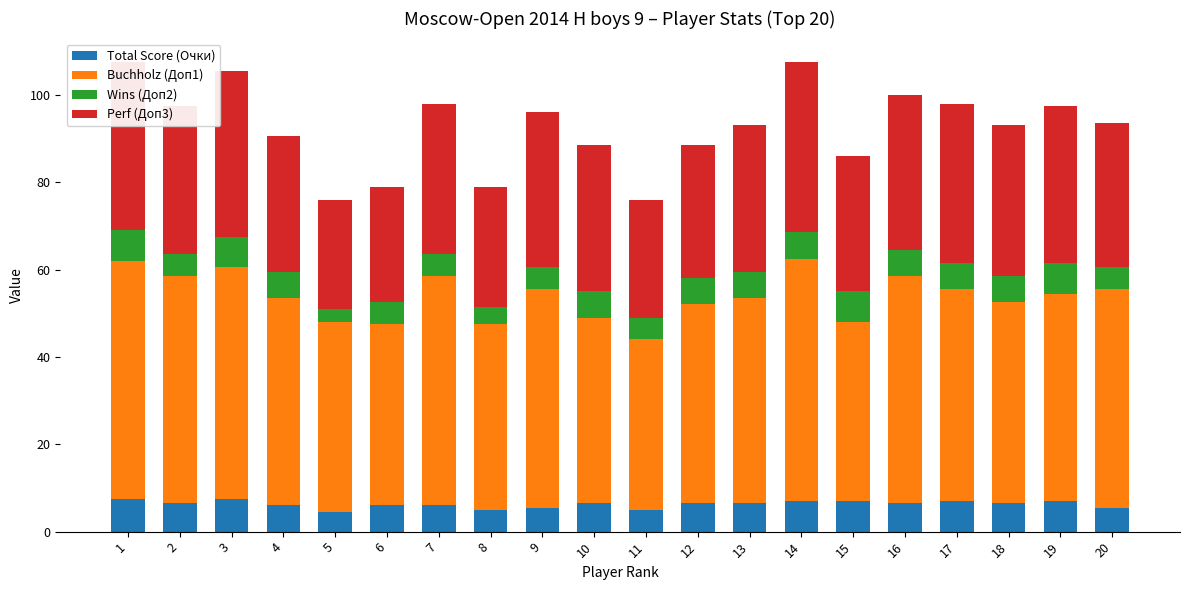

The value of Total Score (Очки) at 16 is 6.5. True or false?

True